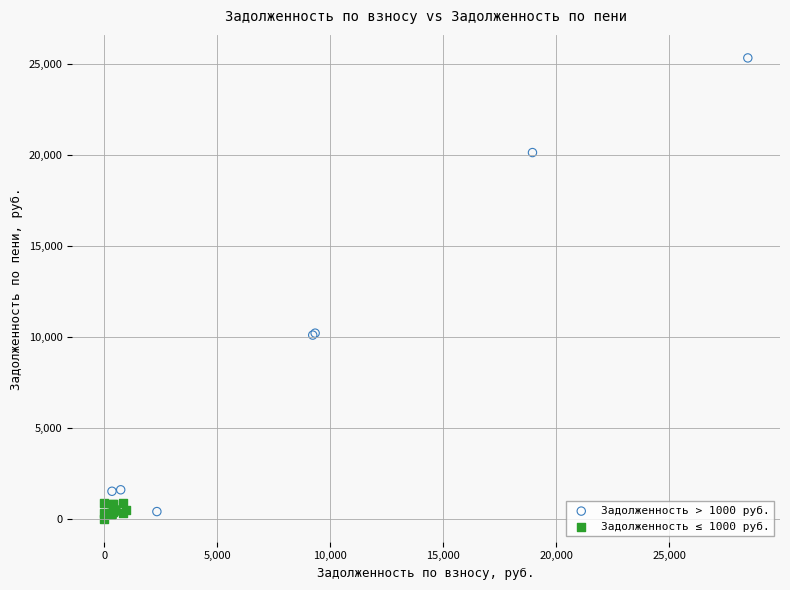

Which series contains the highest Y value?

Задолженность > 1000 руб.